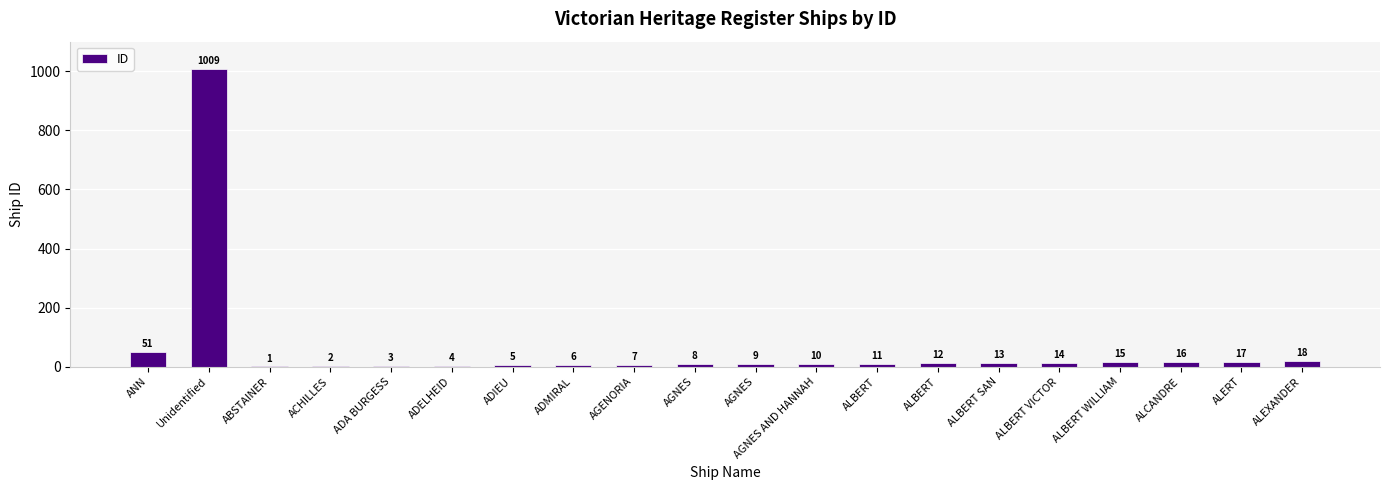

The value at ADELHEID is 4. True or false?

True